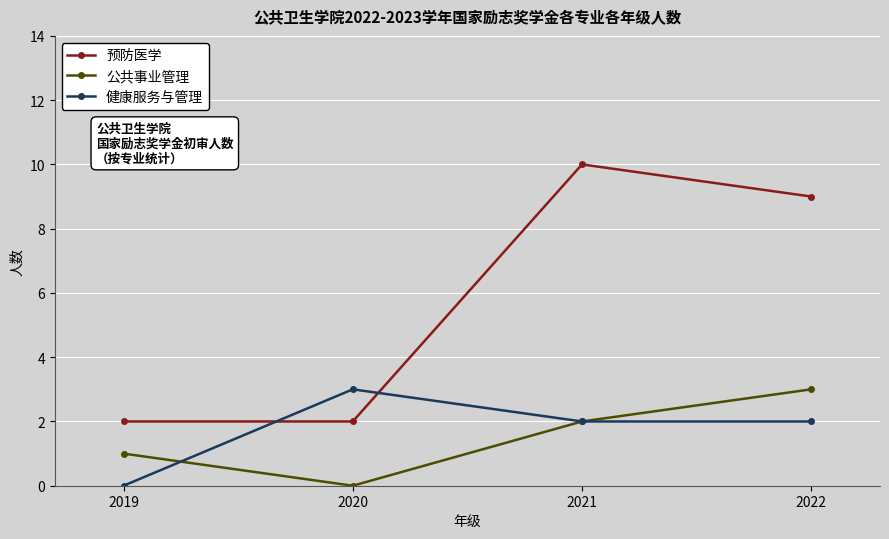

What is the total value across all series at 2021?

14